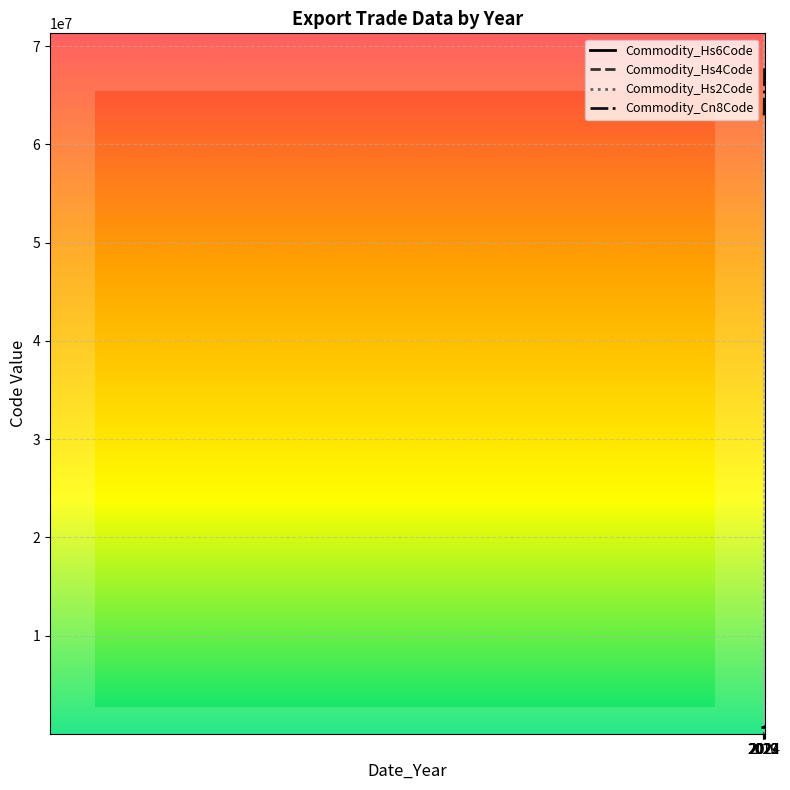

Which series has the largest total across all categories?

Commodity_Cn8Code